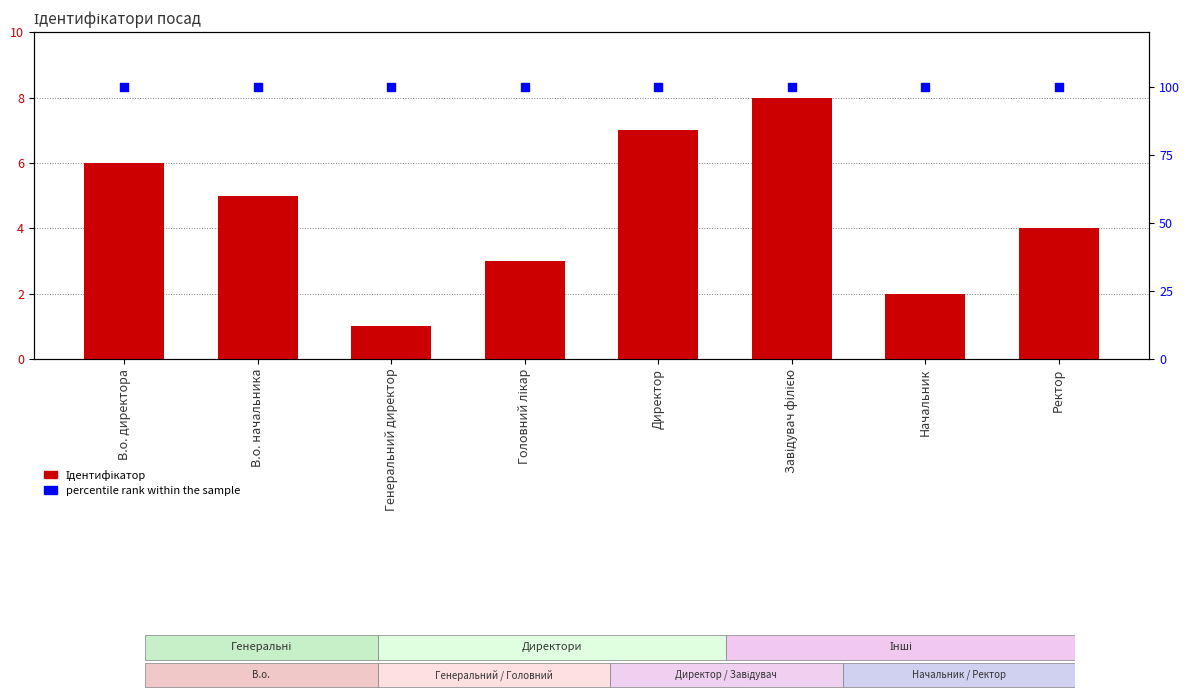

What is the total value across all series at Директор?

107